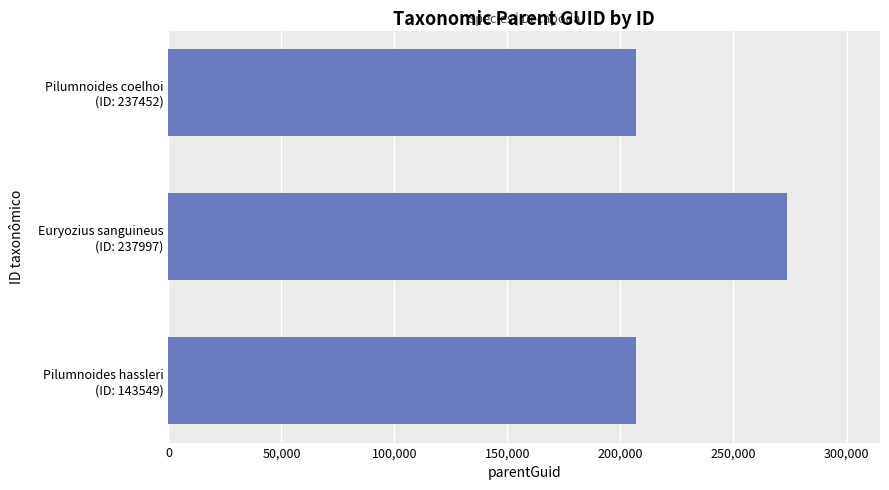

What is the minimum value shown in the chart?

206804